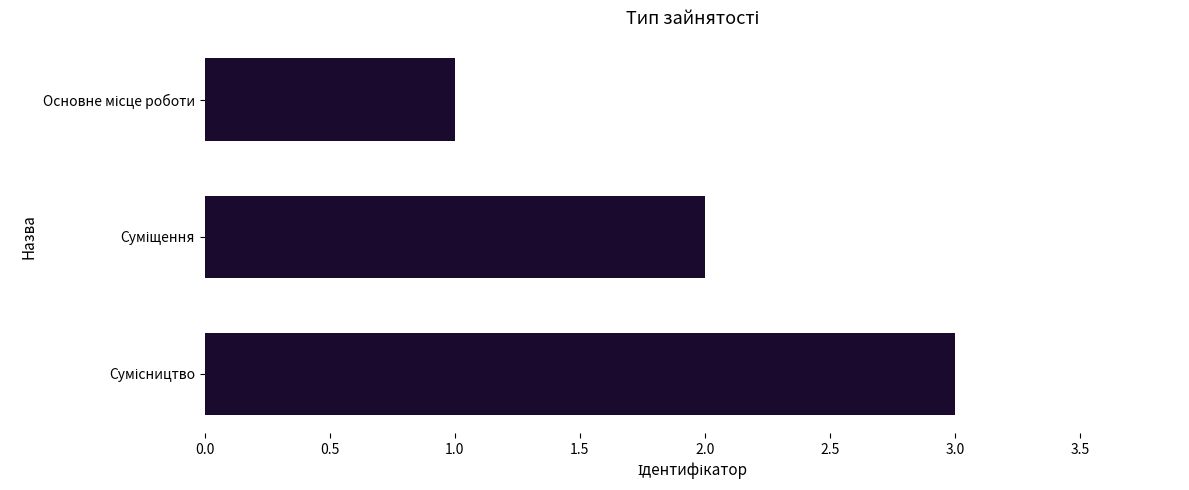

What is the maximum value shown in the chart?

3